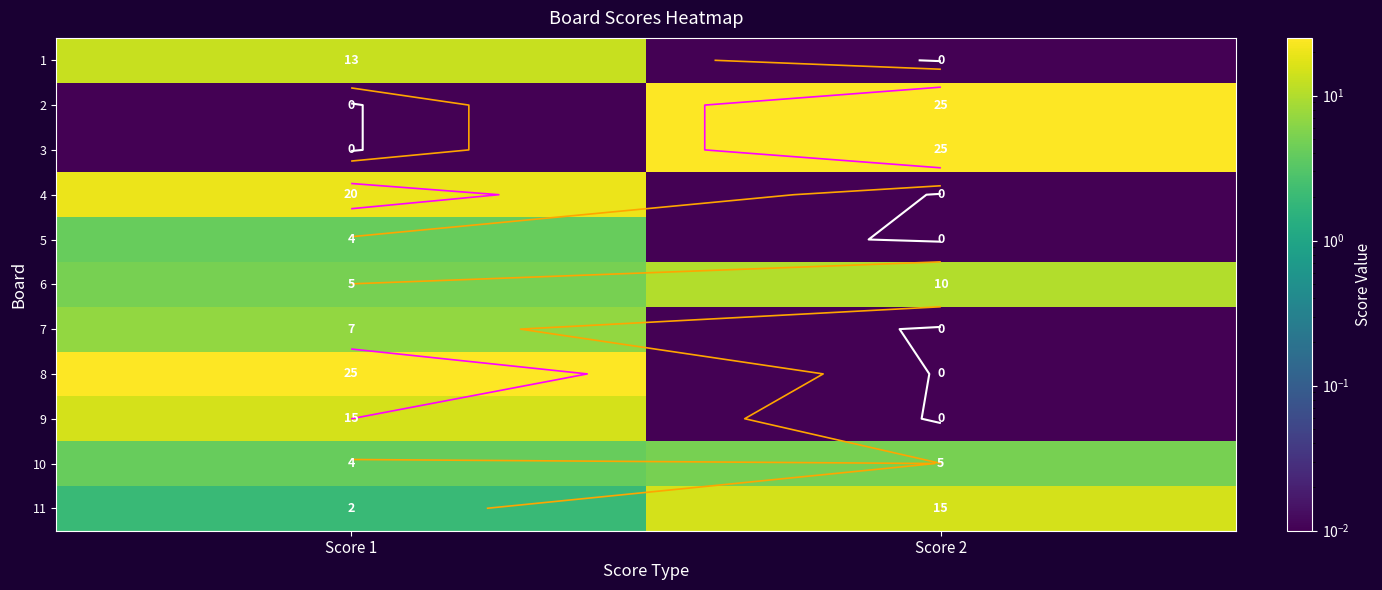

Rank the series at Score 1 from lowest to highest value.

2, 3, 11, 5, 10, 6, 7, 1, 9, 4, 8